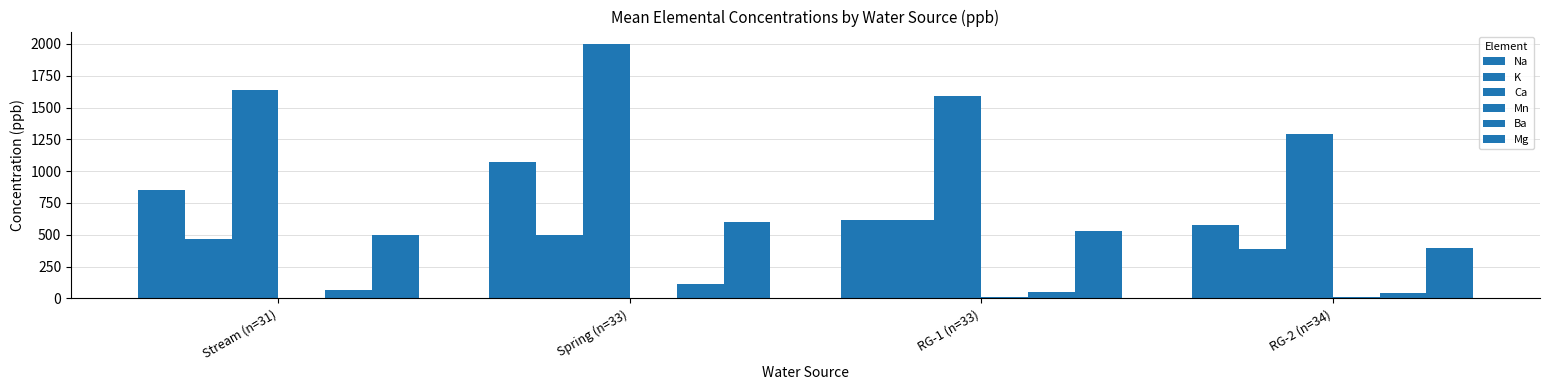

How many groups of bars are there?

4